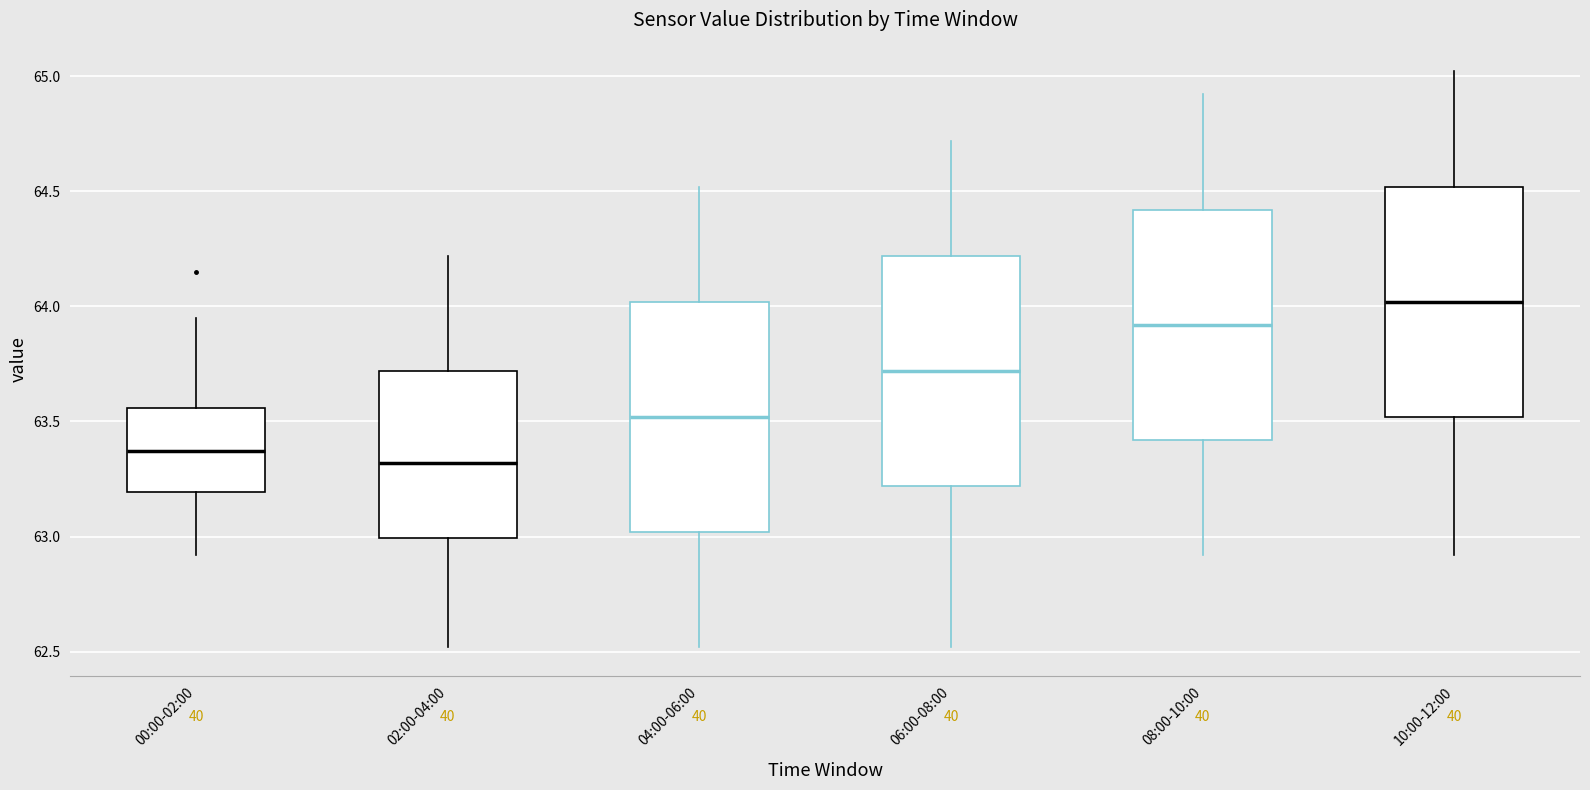

Which box's median line is the lowest?

02:00-04:00